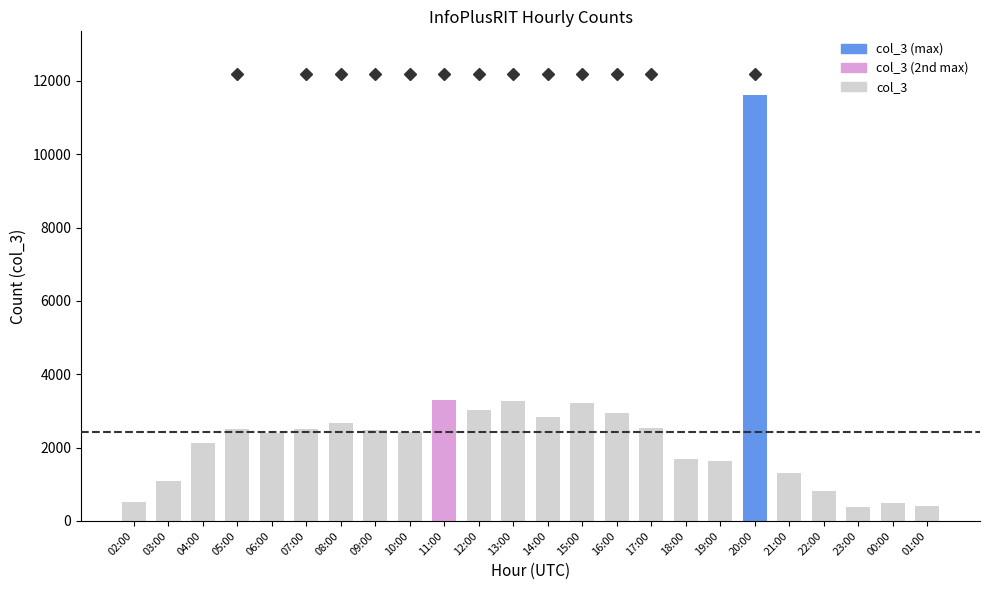

The value at 13:00 is 3263. True or false?

True